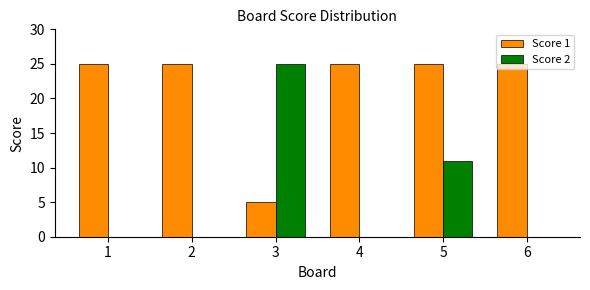

Is the value of Score 2 at 5 greater than the value of Score 1 at 5?

No